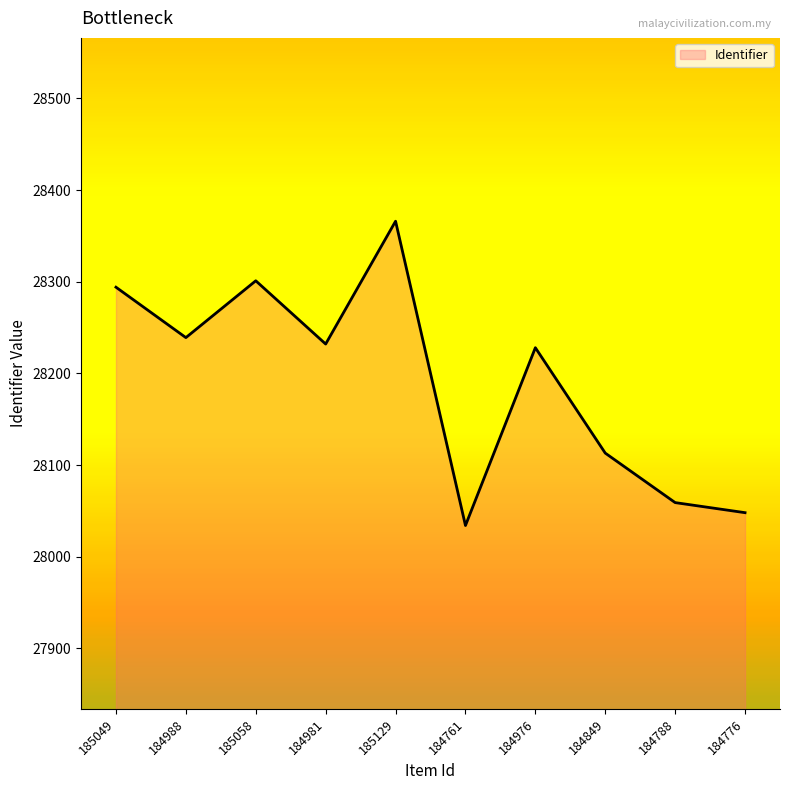

What is the approximate value at 184981?

28232